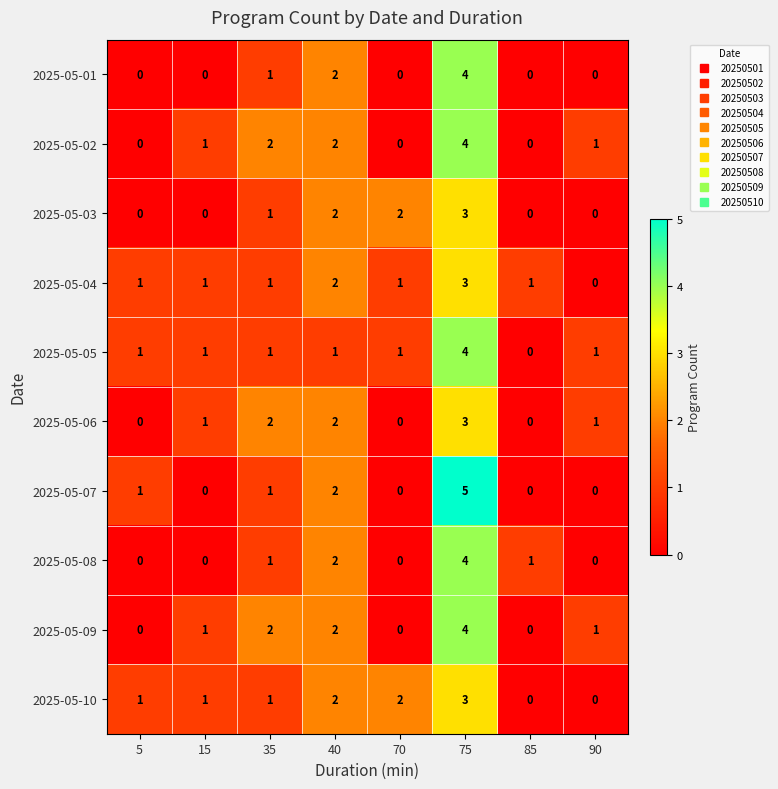

Between 70 and 75, which series saw the biggest shift?

2025-05-07